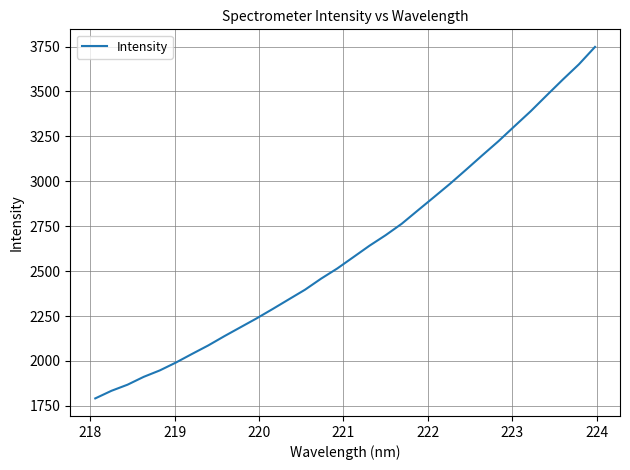

What is the greatest value displayed?

3748.2